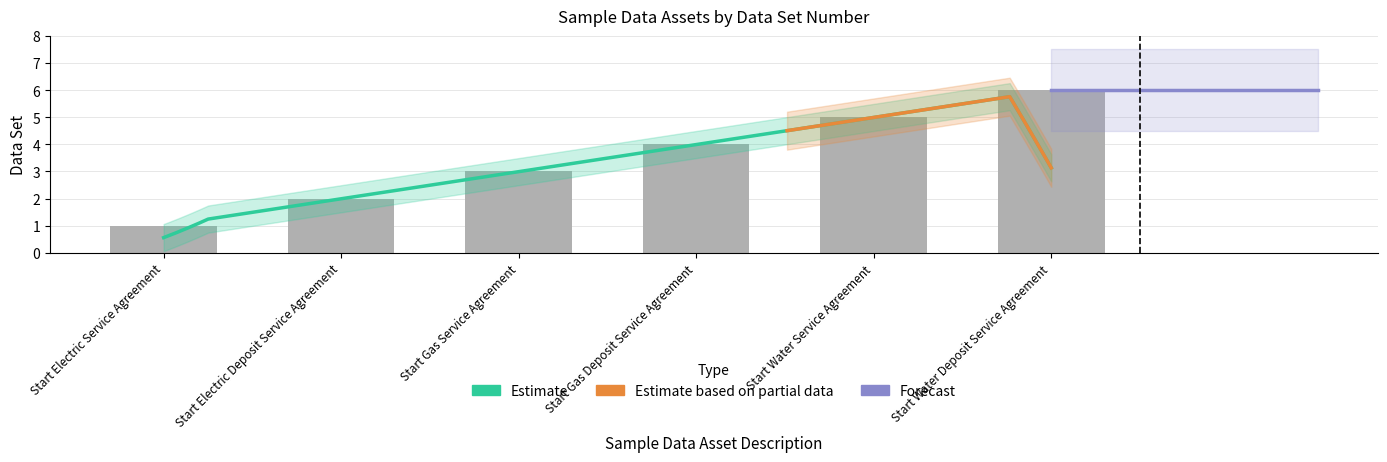

What is the difference between the maximum and minimum values?

5